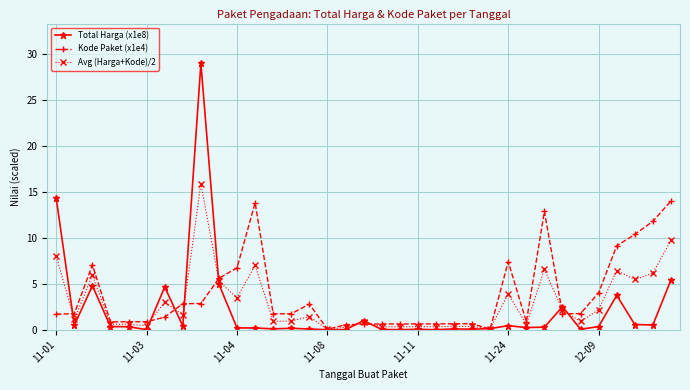

What is the greatest value displayed?

28.9